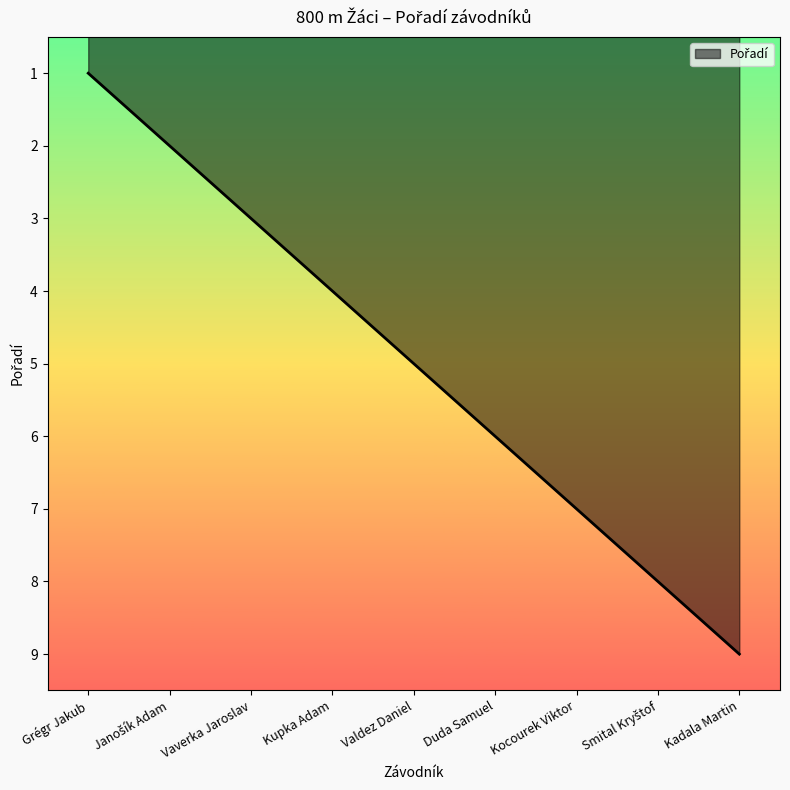

How many distinct data groups are displayed?

1